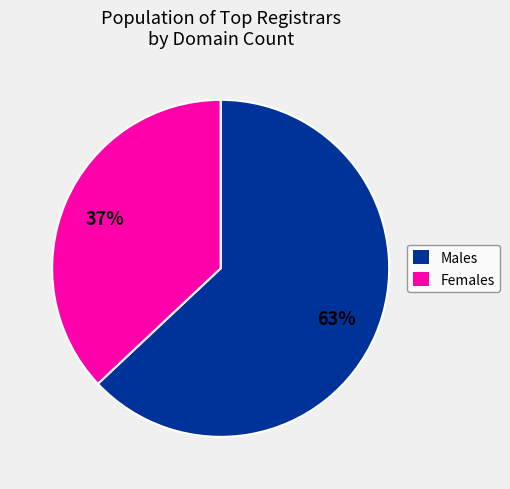

To the nearest percent, what is the average slice percentage?

50%